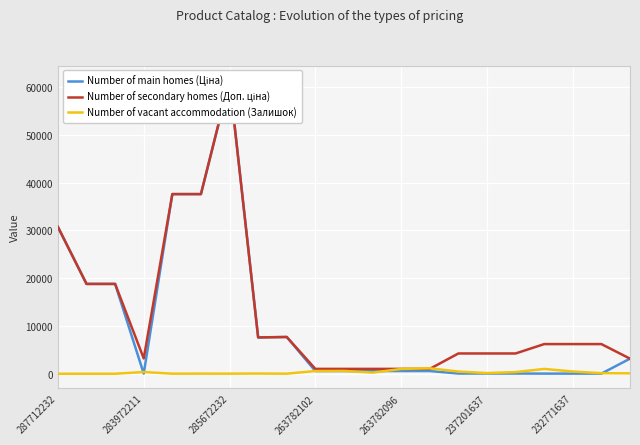

True or false: Number of main homes (Ціна) and Number of vacant accommodation (Залишок) cross at least once.

True